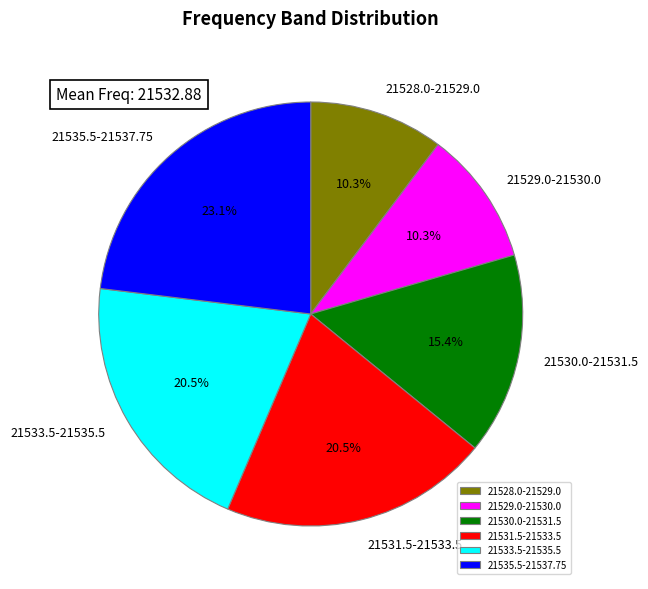

Between 21528.0-21529.0 and 21535.5-21537.75, which is larger?

21535.5-21537.75